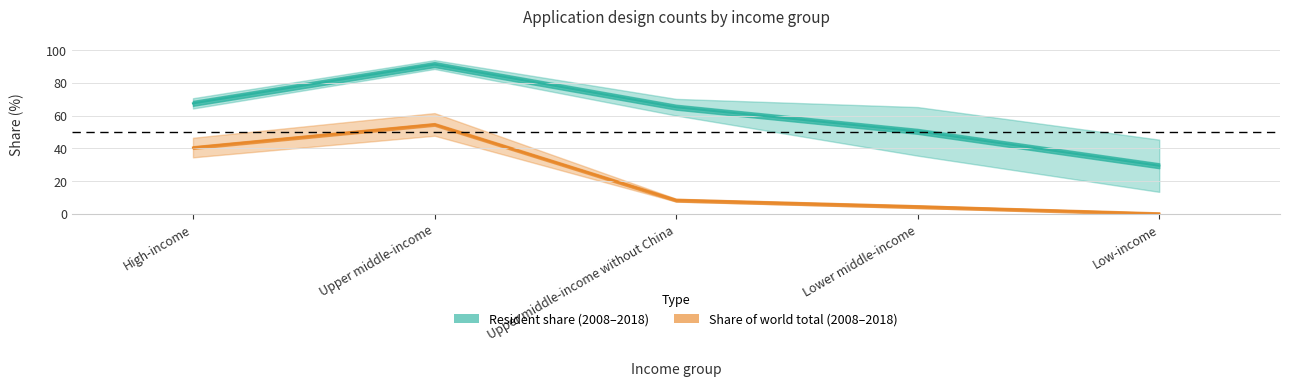

Does the chart have visible grid lines?

Yes